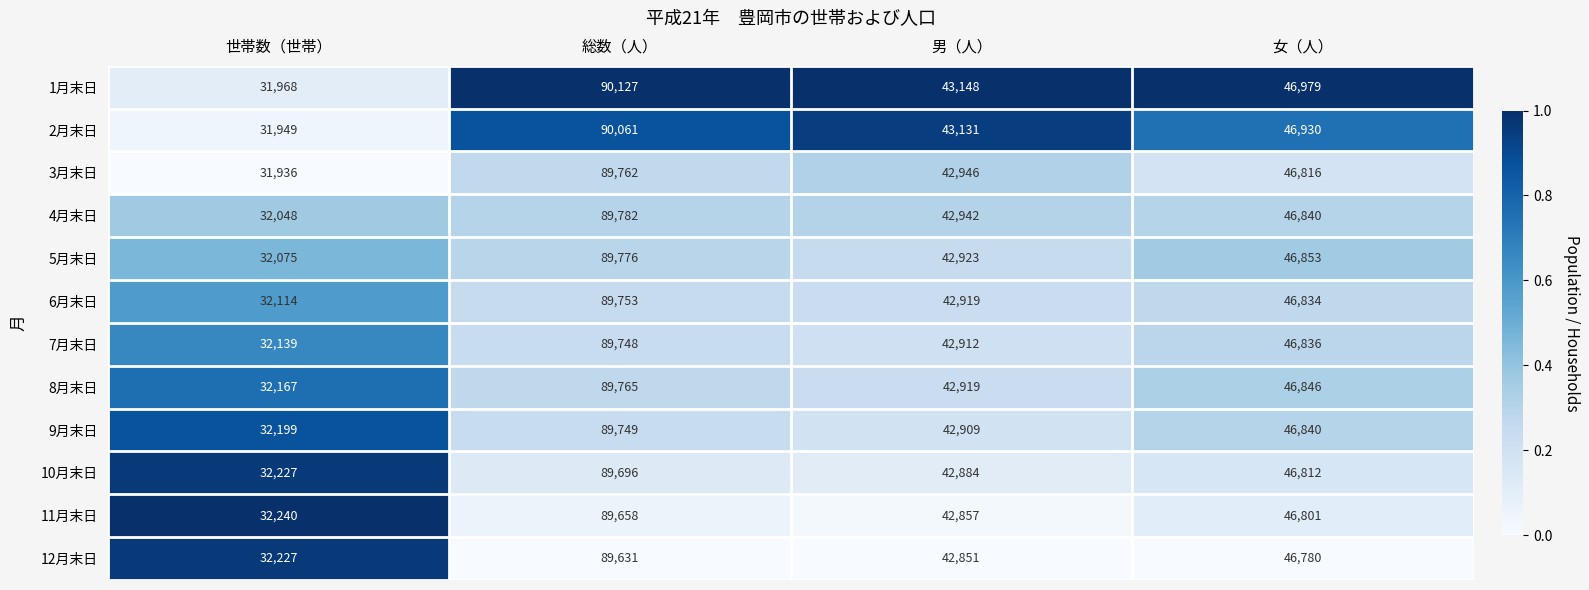

Count the number of categories in the chart.

4